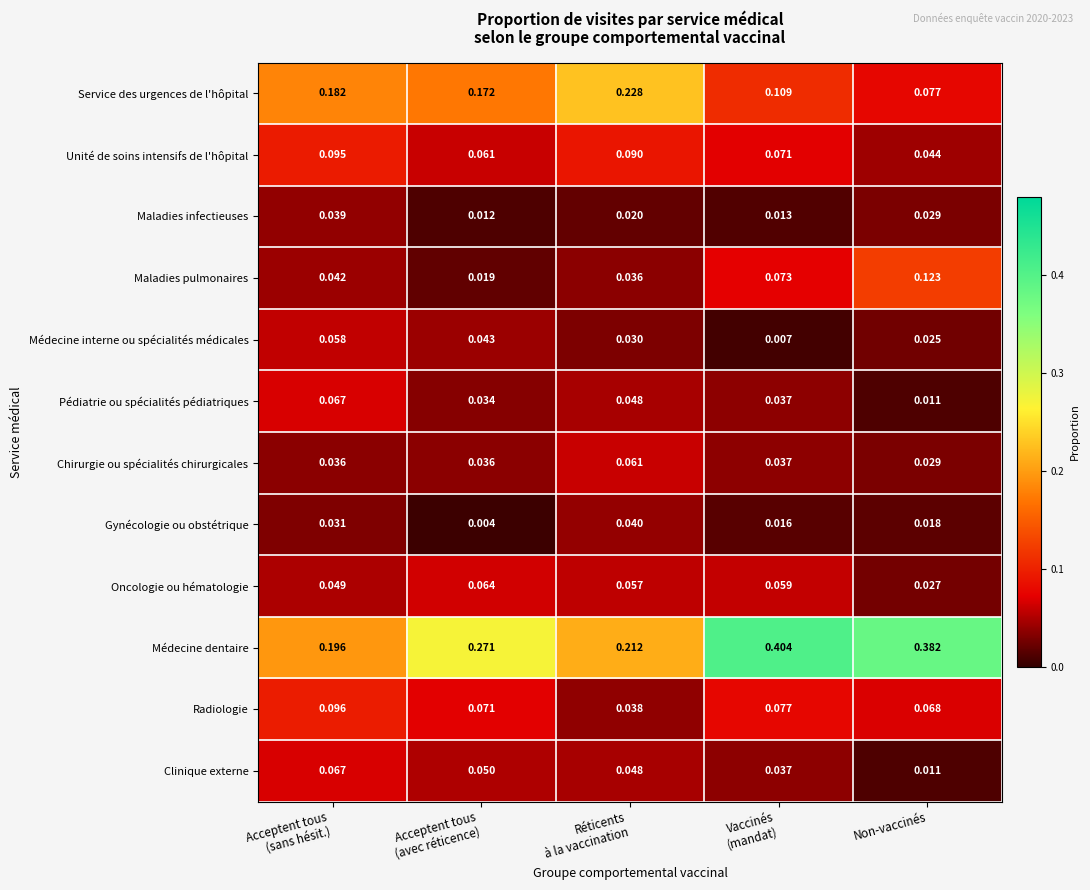

Which series has the widest spread of values?

Médecine dentaire